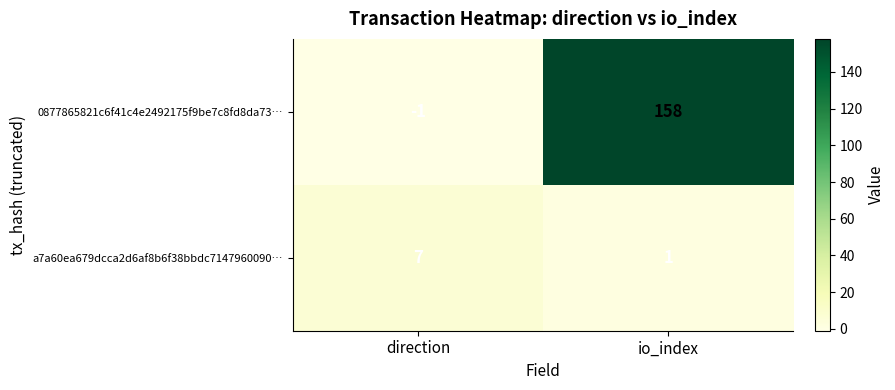

What is the total value across all series at direction?

6